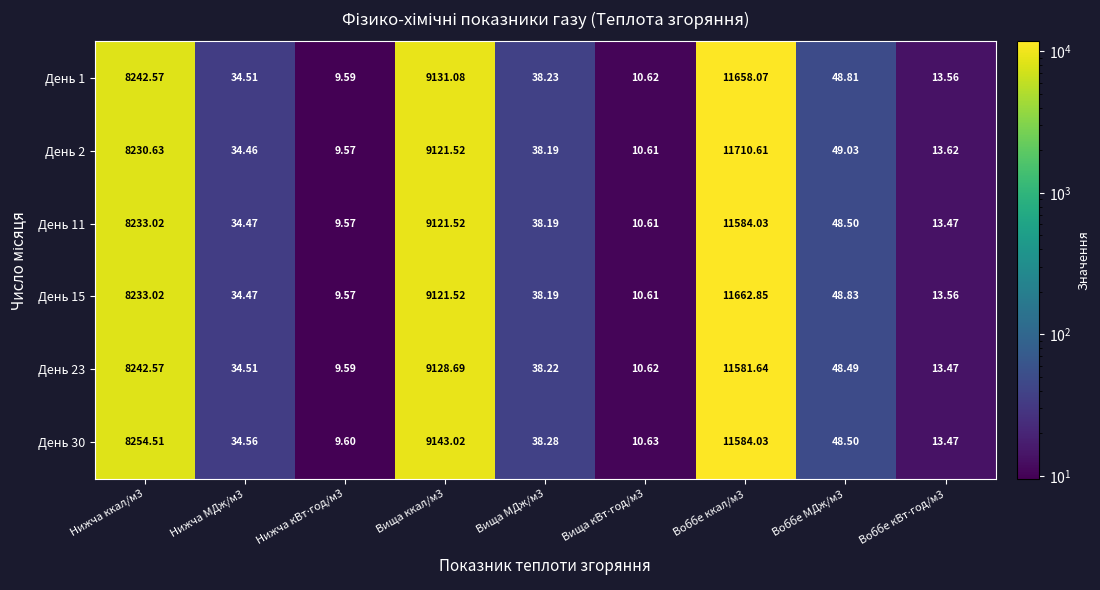

Count the number of categories in the chart.

9